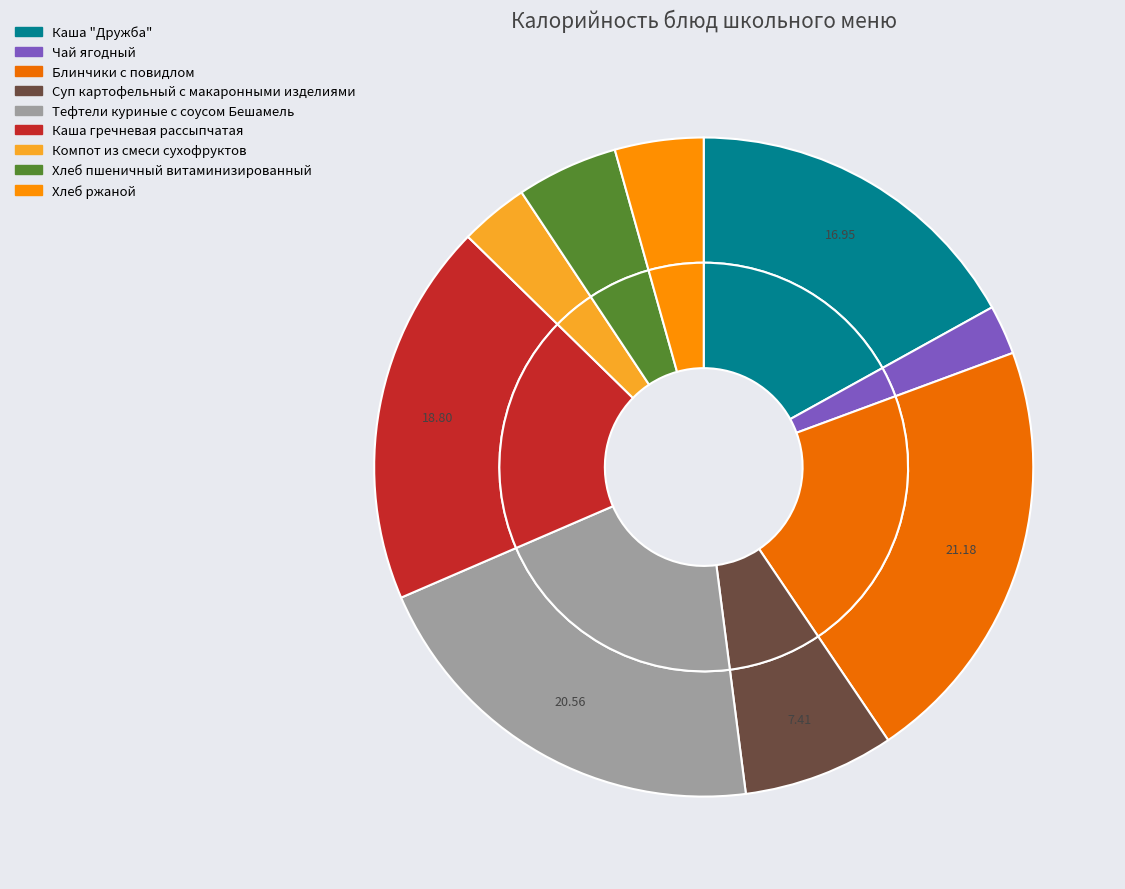

Do Блинчики с повидлом and Каша гречневая рассыпчатая together represent more than half of the pie?

No